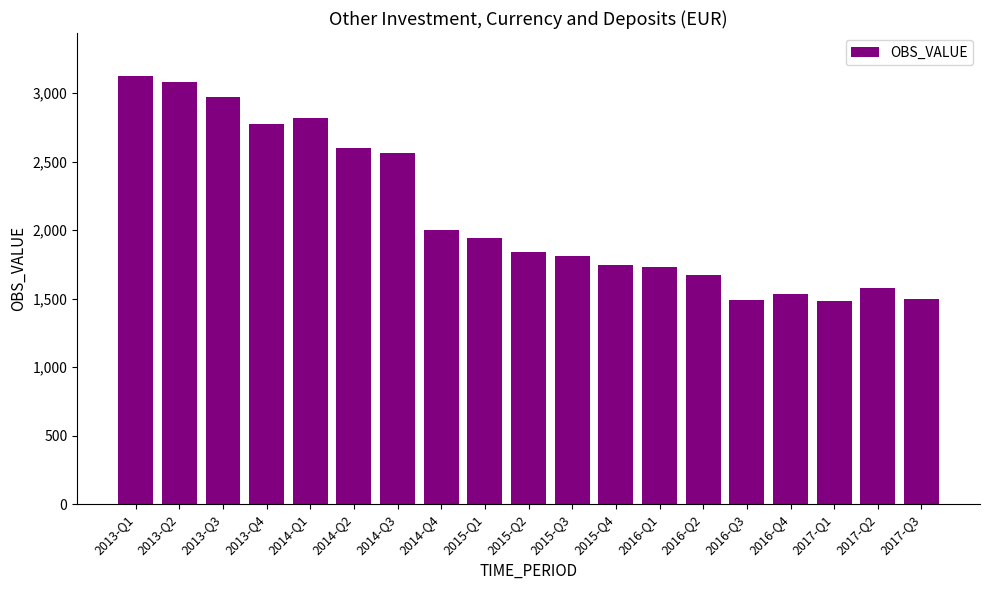

What is the difference between the values at 2013-Q2 and 2017-Q3?

1584.2